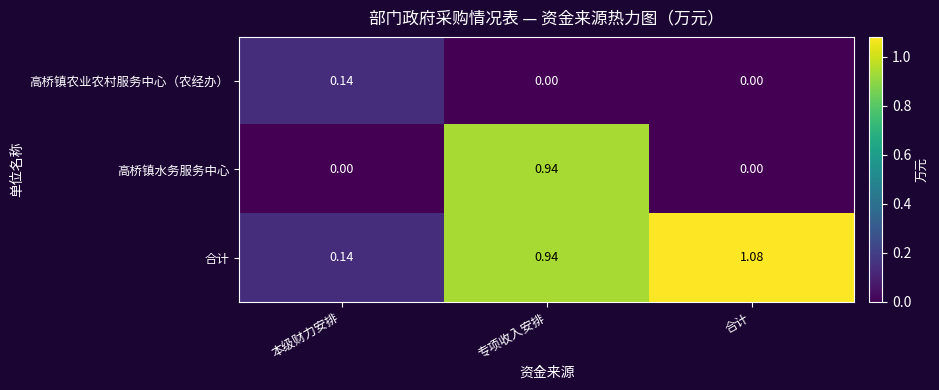

At which category is the sum across all series the highest?

专项收入安排